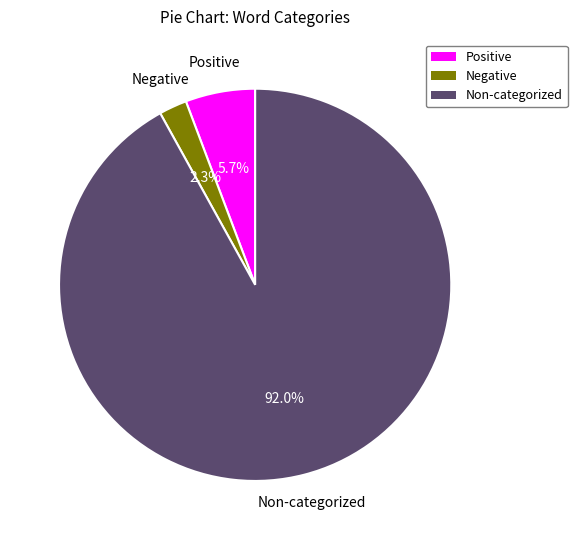

Is there any slice that represents more than half of the pie?

Yes